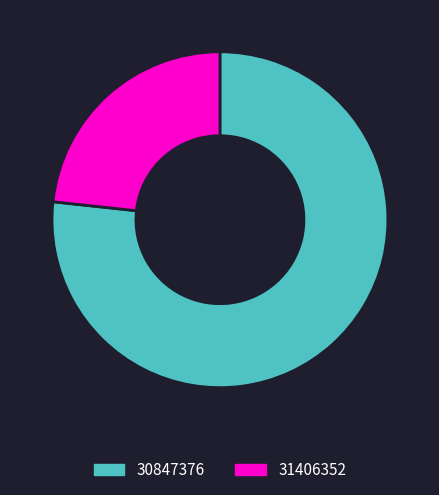

The 30847376 slice represents 71% of the pie. True or false?

False